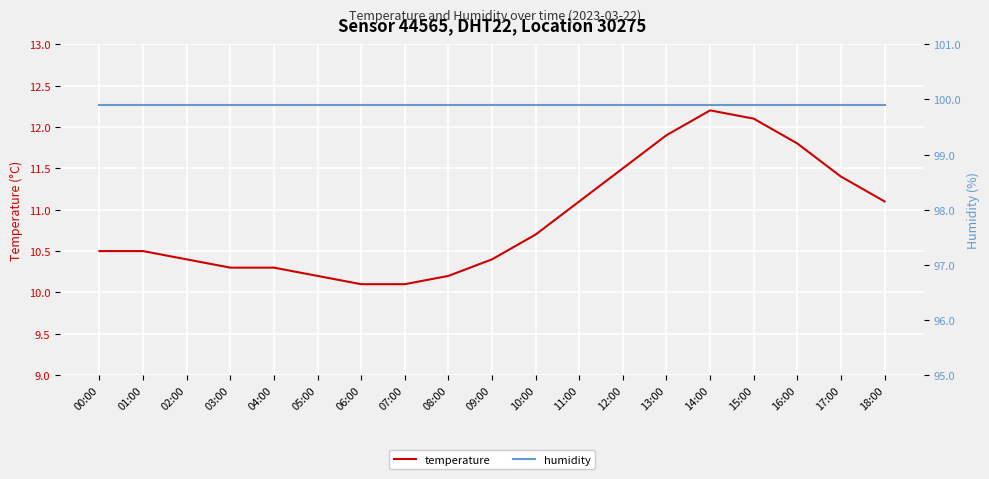

What is the sum of all humidity values?

1898.1